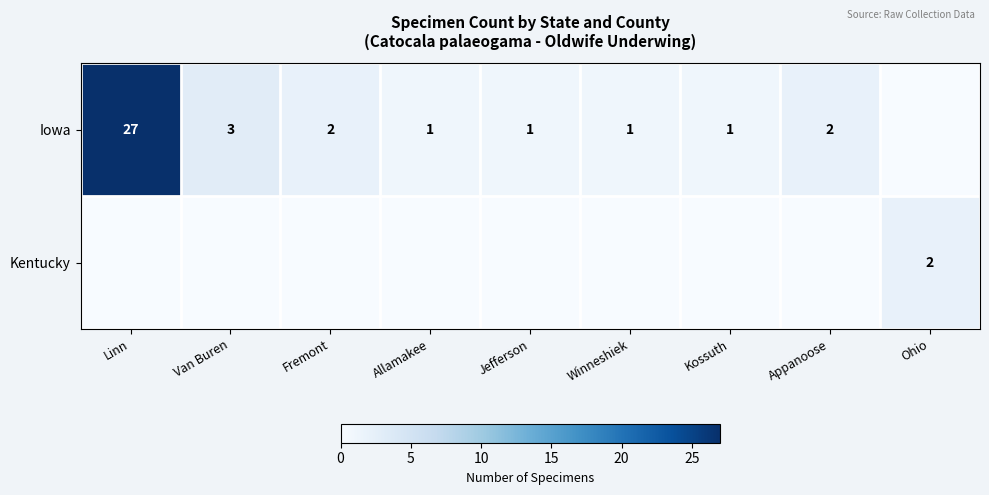

True or false: Iowa has a value of 2 at Appanoose.

True